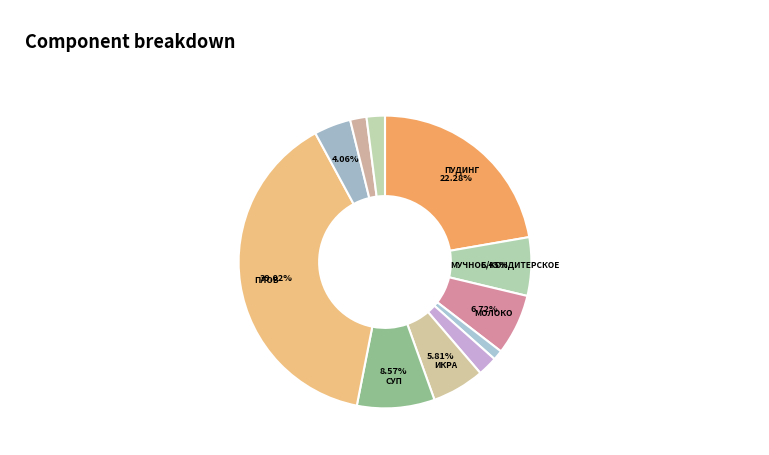

Which slice is the largest?

плов со свининой